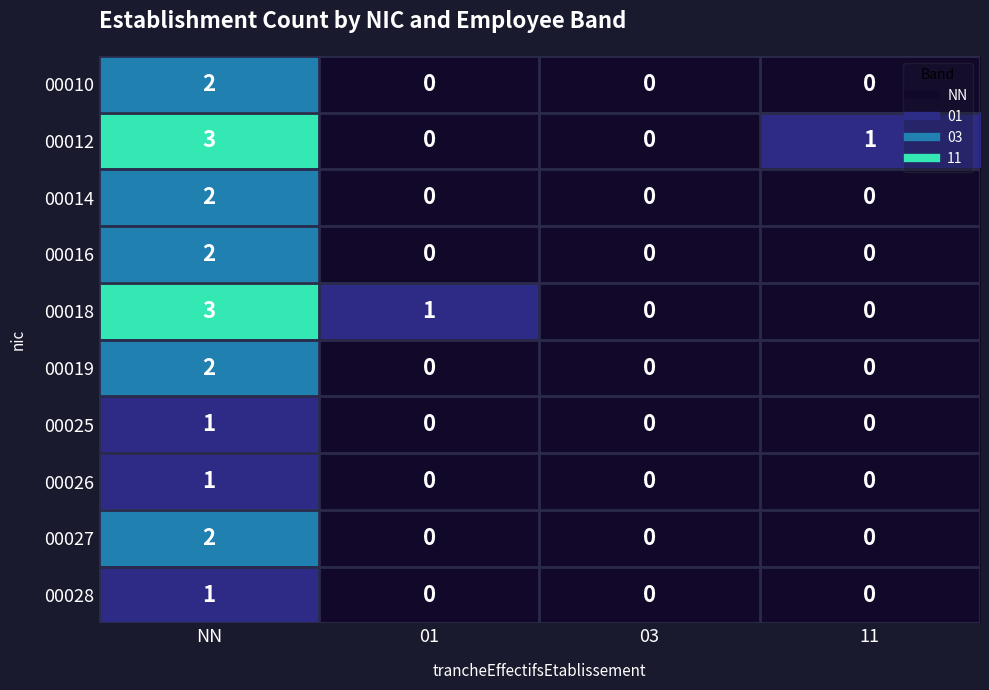

Is the value of 00016 at NN greater than the value of 00019 at 11?

Yes